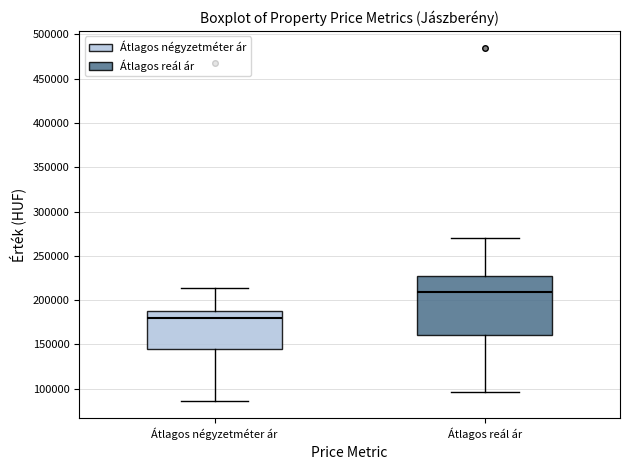

Comparing the boxes themselves (not the whiskers), which one is the tallest?

Átlagos reál ár